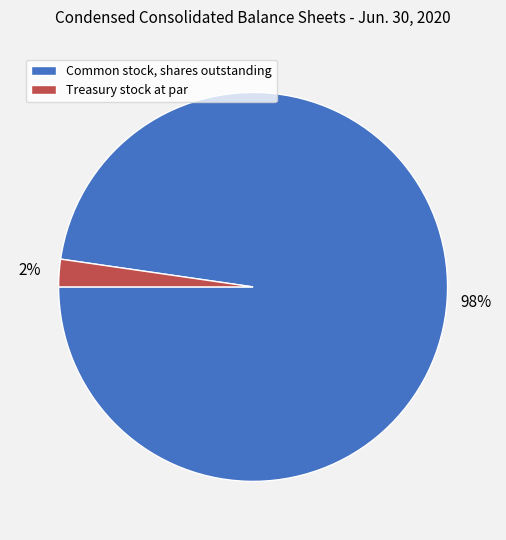

Between Common stock, shares outstanding and Treasury stock at par, which is larger?

Common stock, shares outstanding